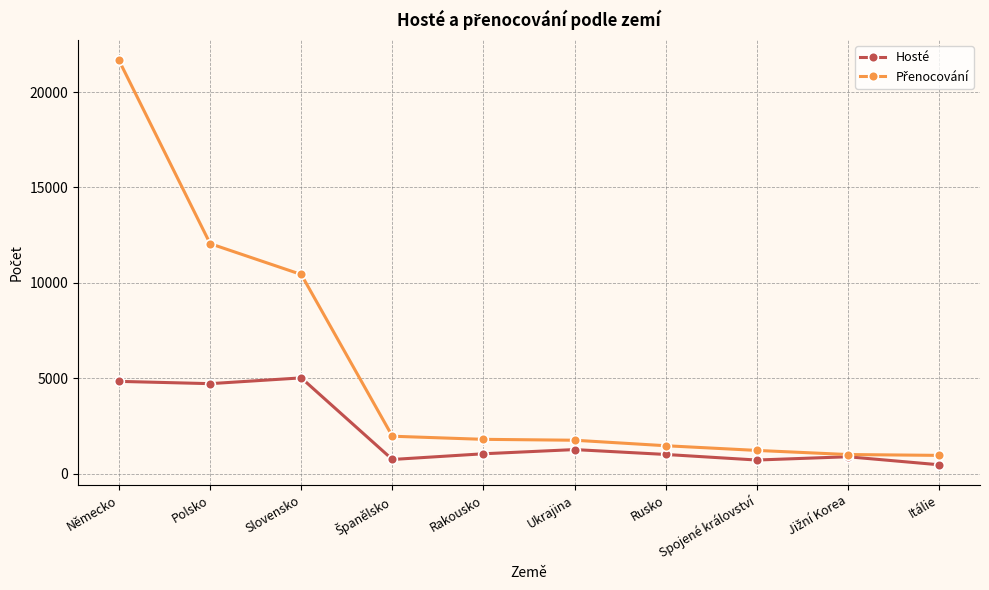

True or false: Hosté has a value of 7414 at Slovensko.

False